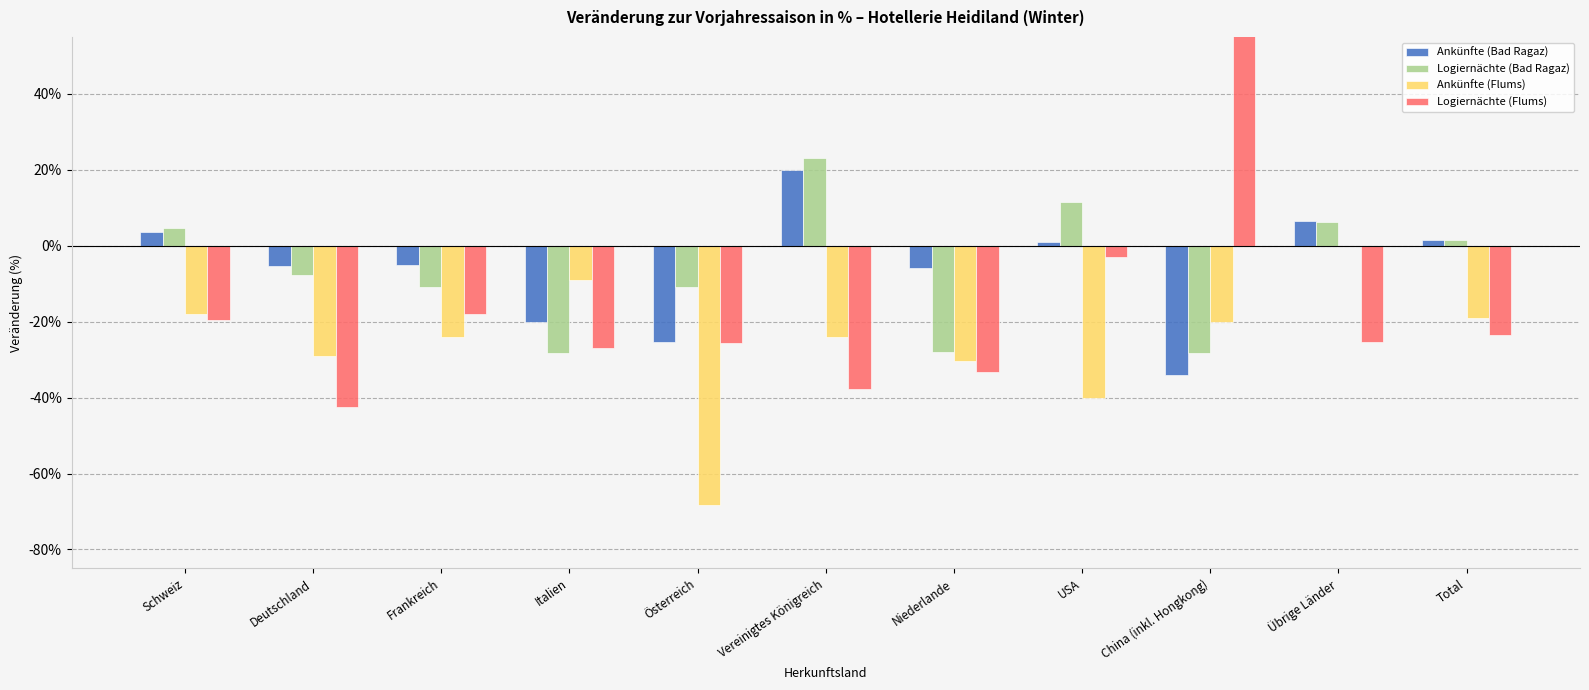

How many data points does each series have?

11